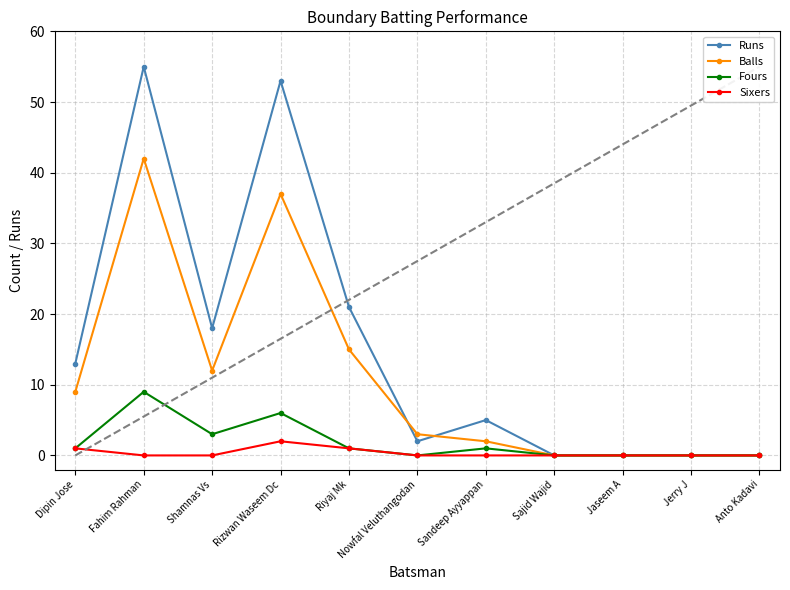

Which series has the widest spread of values?

Runs